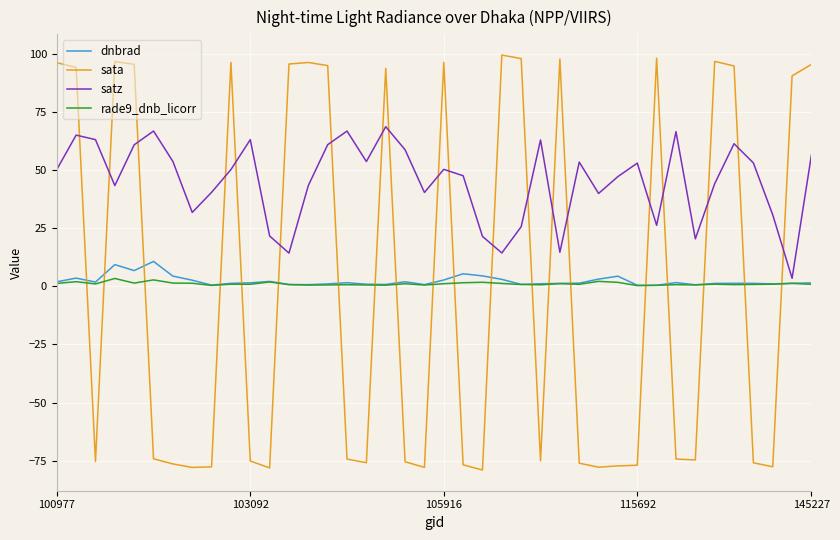

True or false: dnbrad and satz intersect in this chart.

False